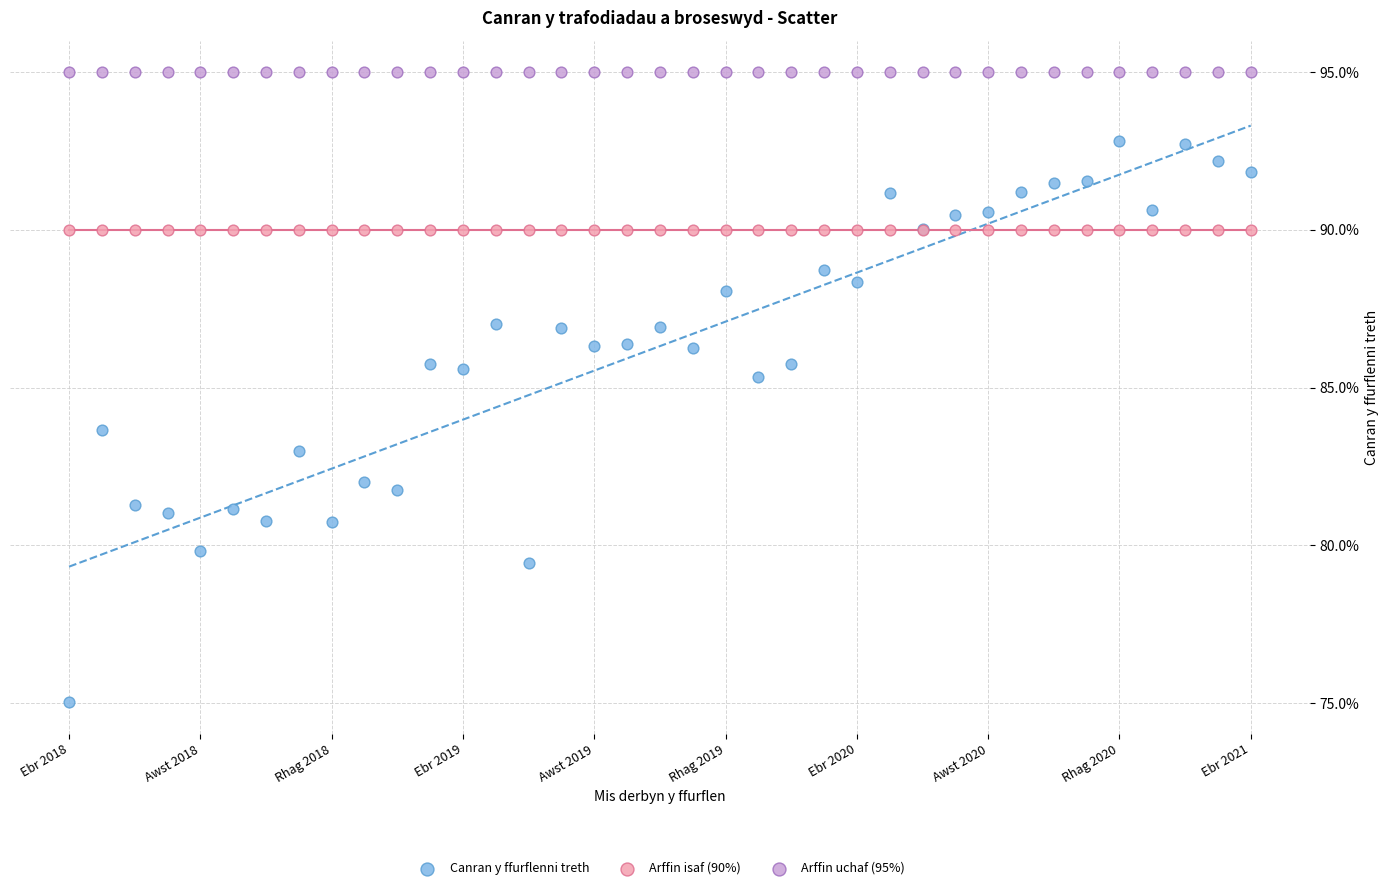

What are all the series names shown in the legend?

Canran y ffurflenni treth, Arffin isaf (90%), Arffin uchaf (95%)